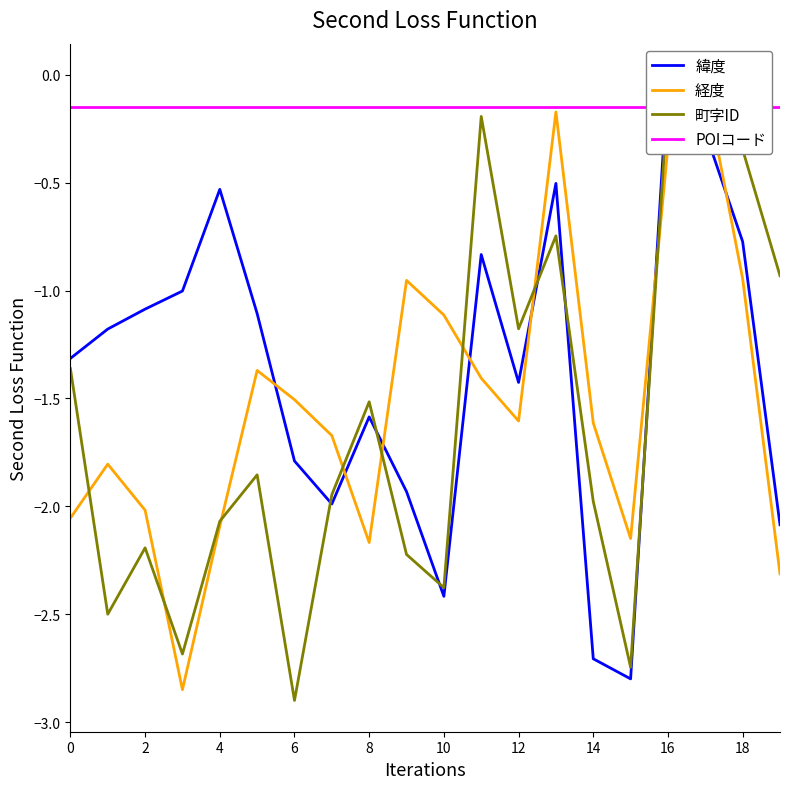

What is the minimum value for 町字ID?

-2.9